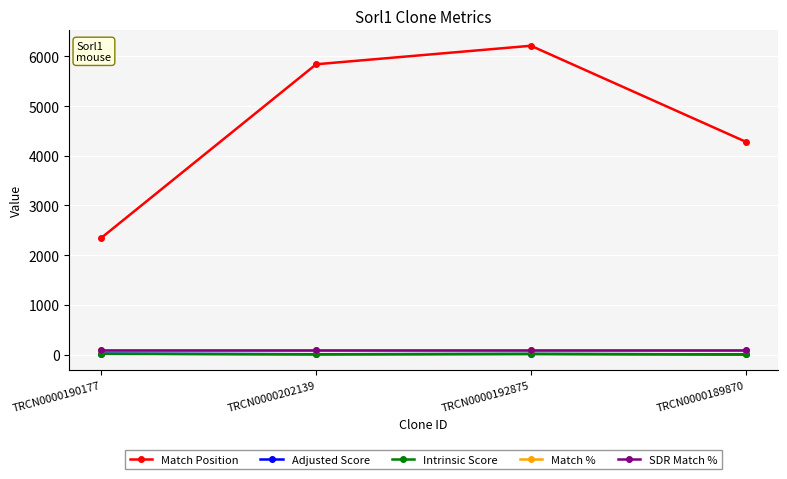

How many lines are shown in the chart?

5